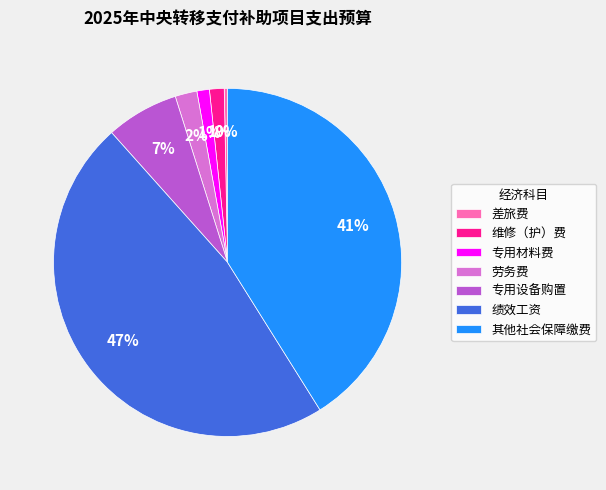

Do 专用材料费 and 其他社会保障缴费 together represent more than half of the pie?

No